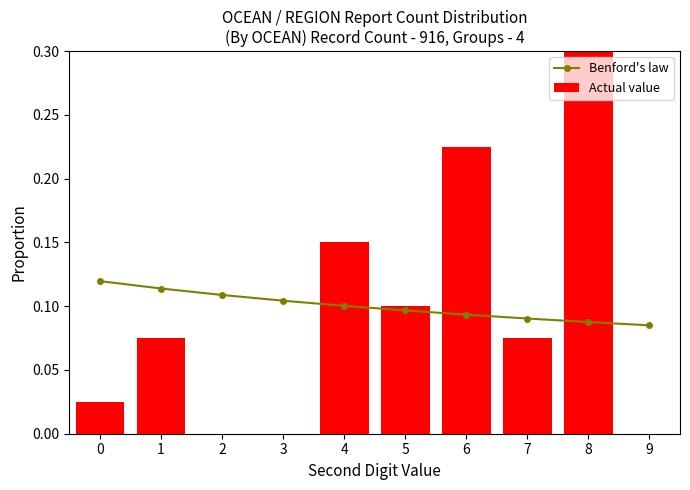

The Actual value series shows 0.1 at 5. True or false?

True